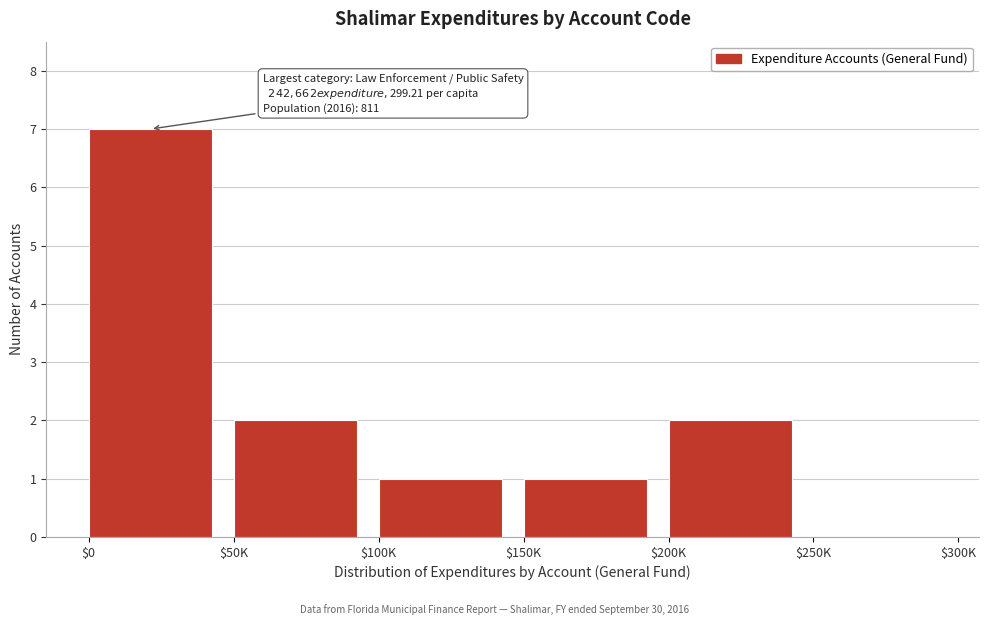

The value at $0 is 7. True or false?

True